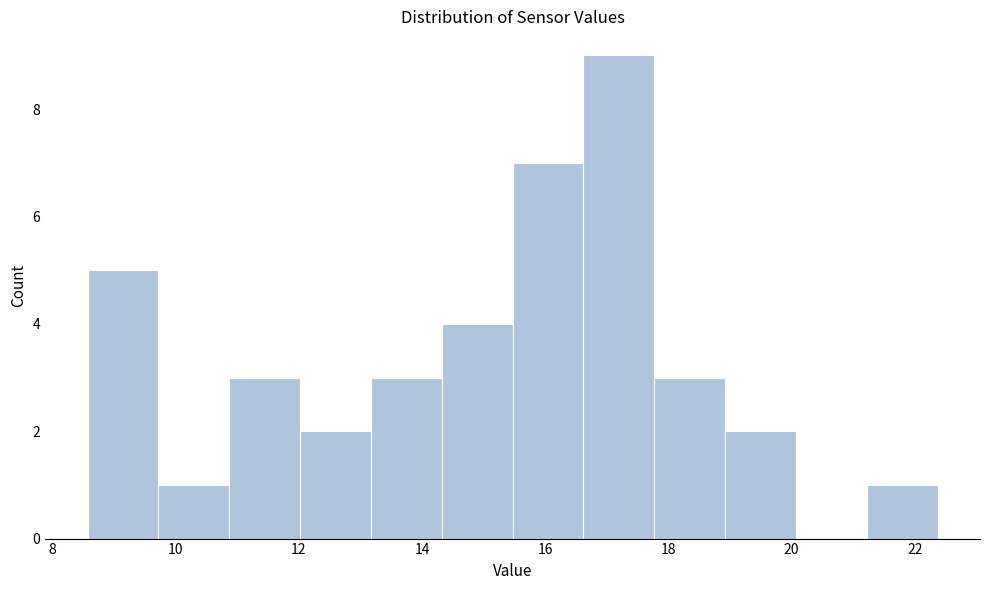

What is the height of the bar covering 9.8 to 10.8 on the x-axis? Neither the bar edges nor the heights are printed on the chart, so give them approximately, as read against the axes.

1